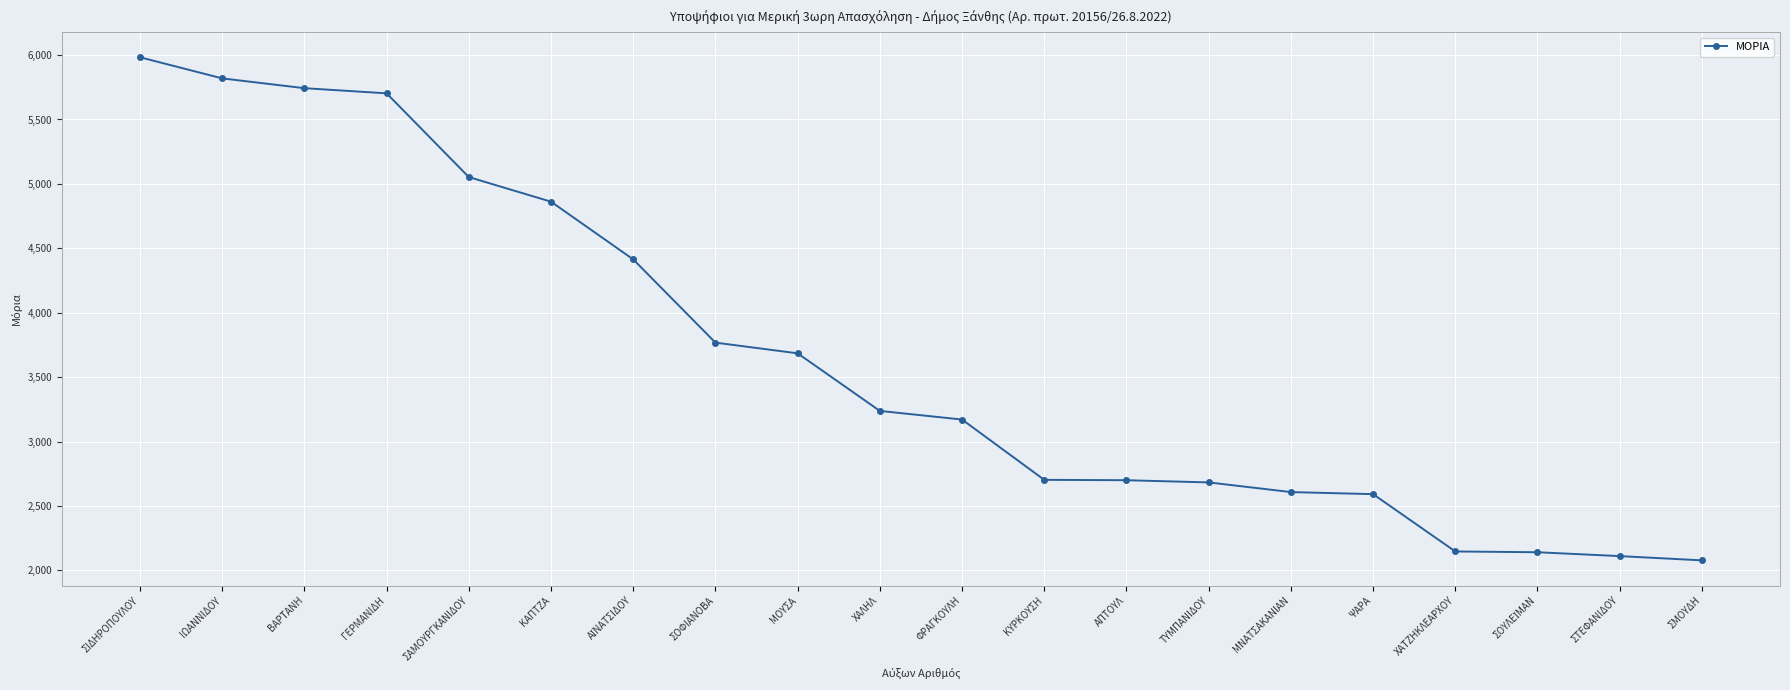

What is the sum of all values?

73202